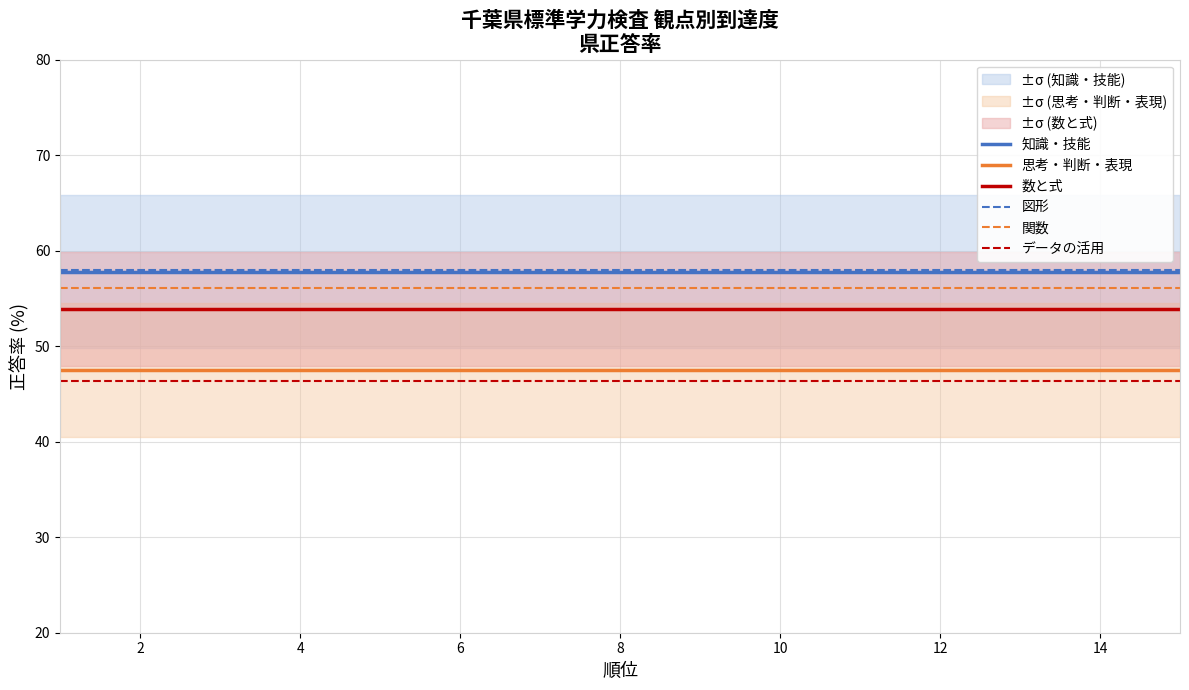

Which series has the widest spread of values?

知識・技能